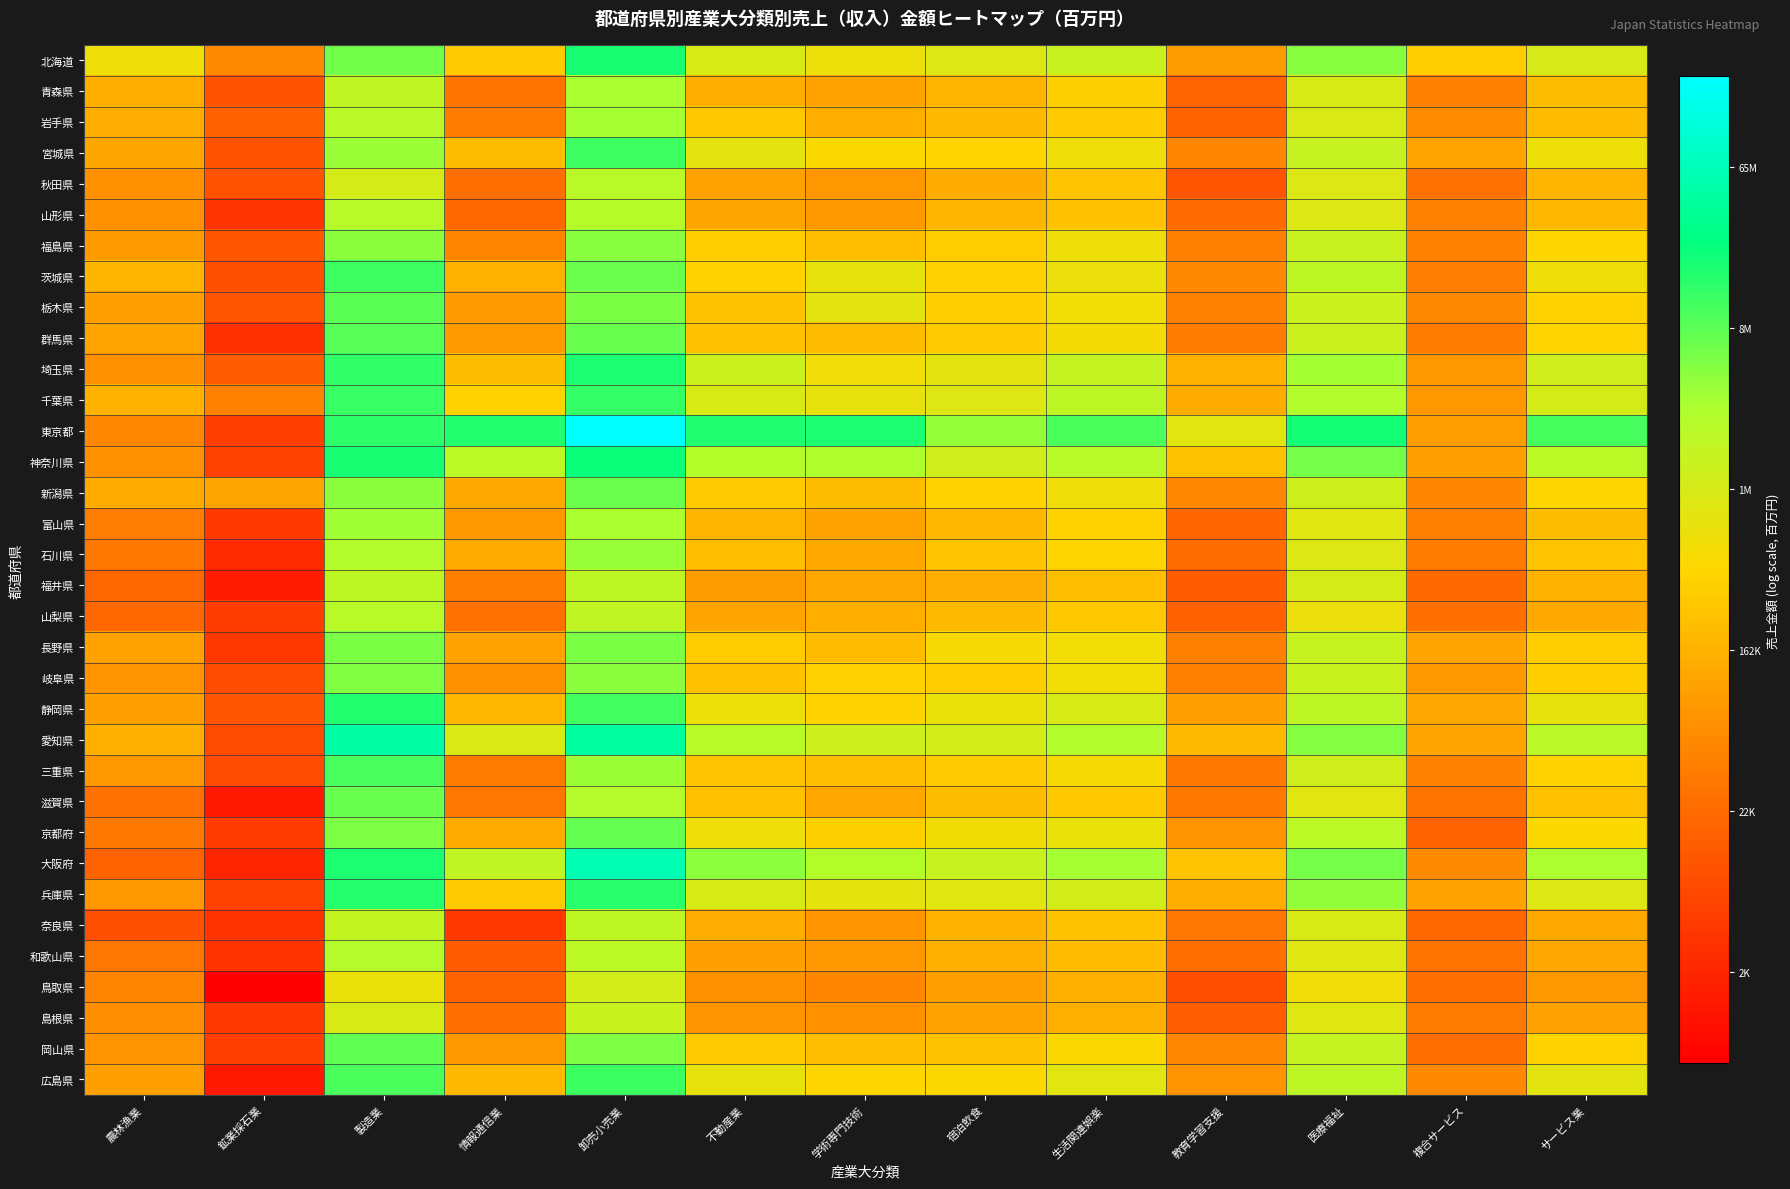

How many categories are shown in the chart?

13